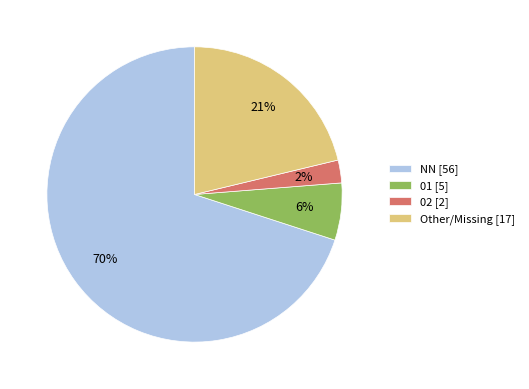

What percentage is the Other/Missing [17] slice, to the nearest percent?

21%